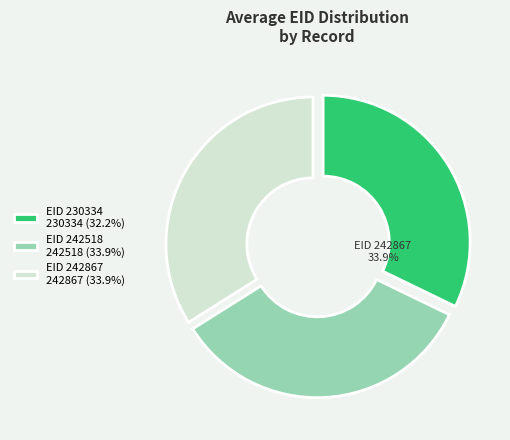

Is it true that 242867 is 34% of the pie?

True